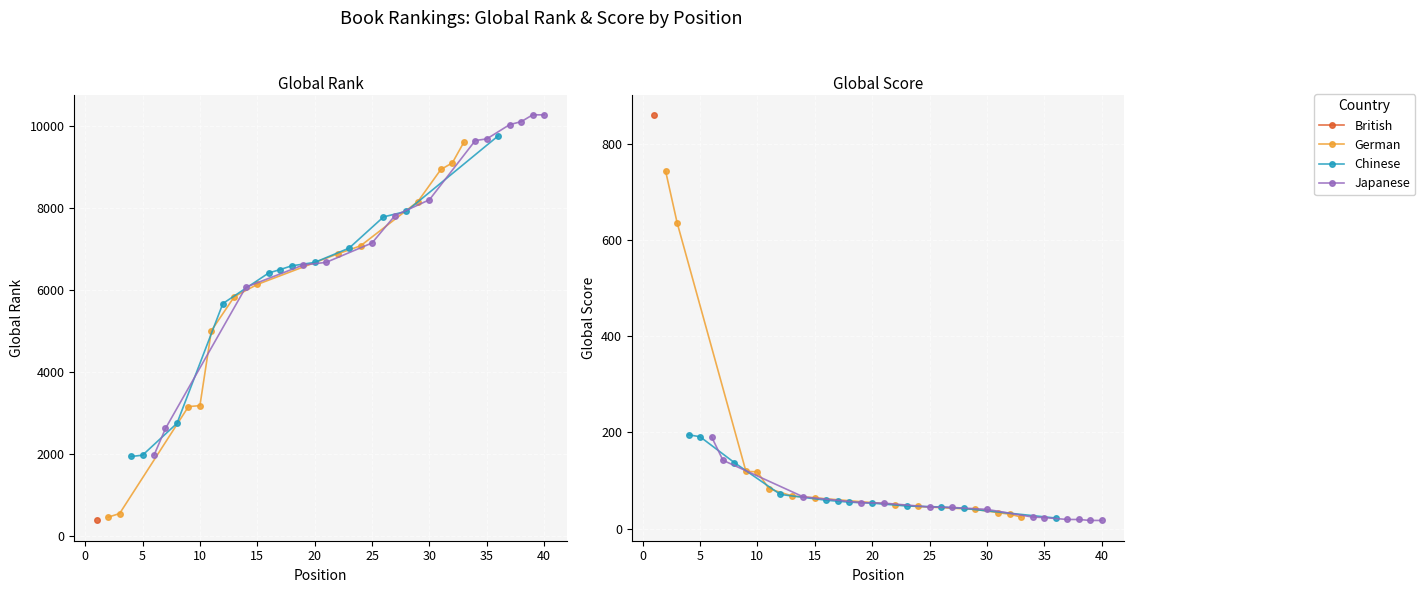

What is the sum of all Global Rank values?

252783